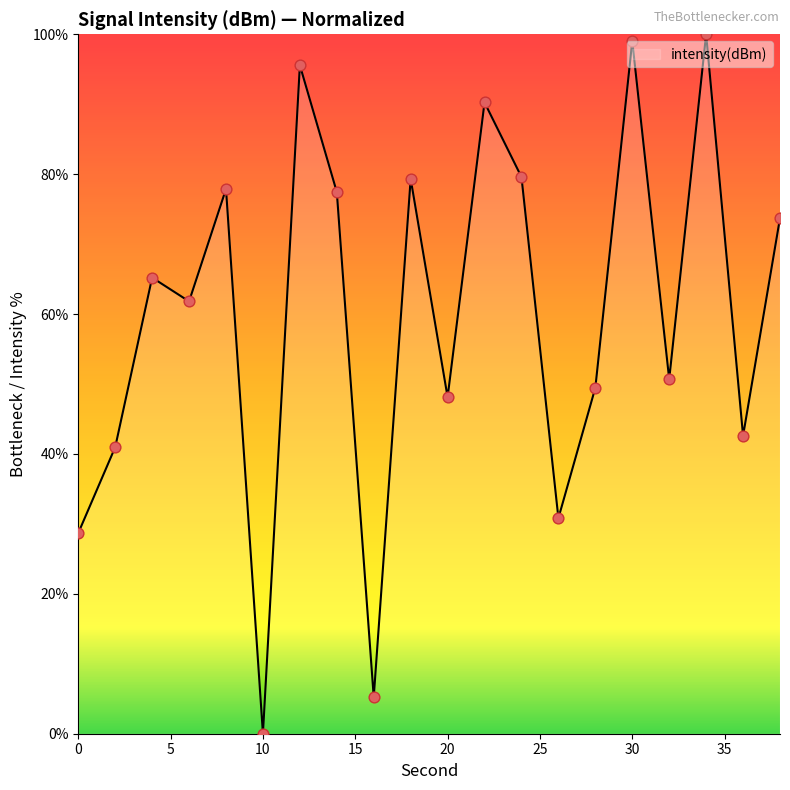

What is the maximum value shown in the chart?

100.0